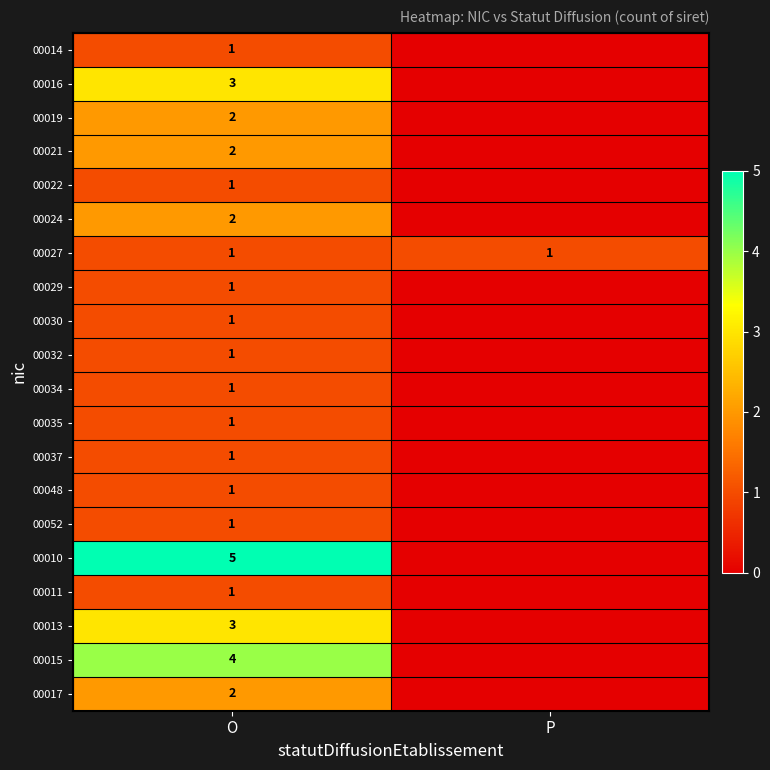

How many series are shown in this chart?

20